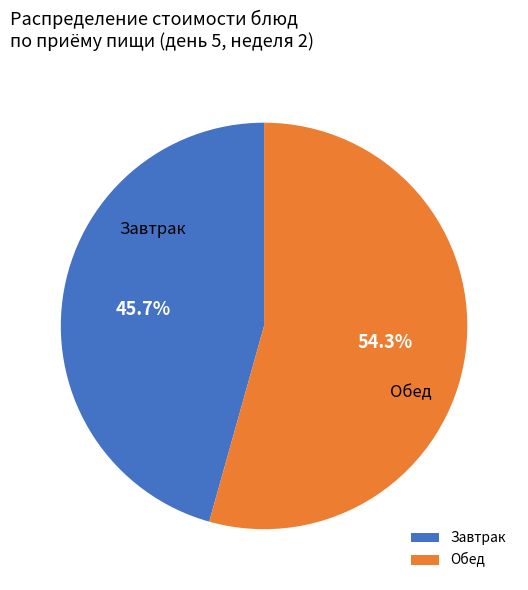

Does any single category account for the majority?

Yes